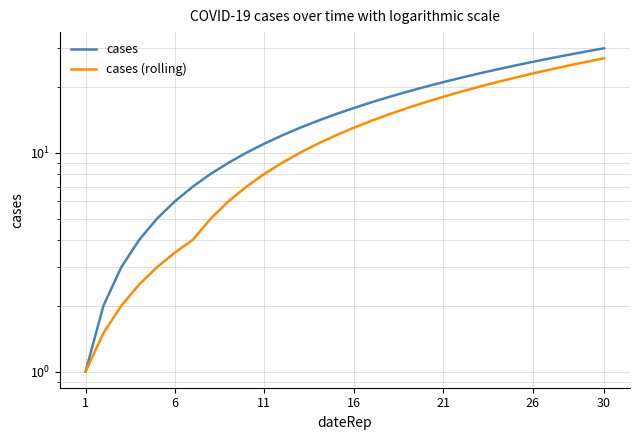

True or false: cases and cases (rolling) cross at least once.

False